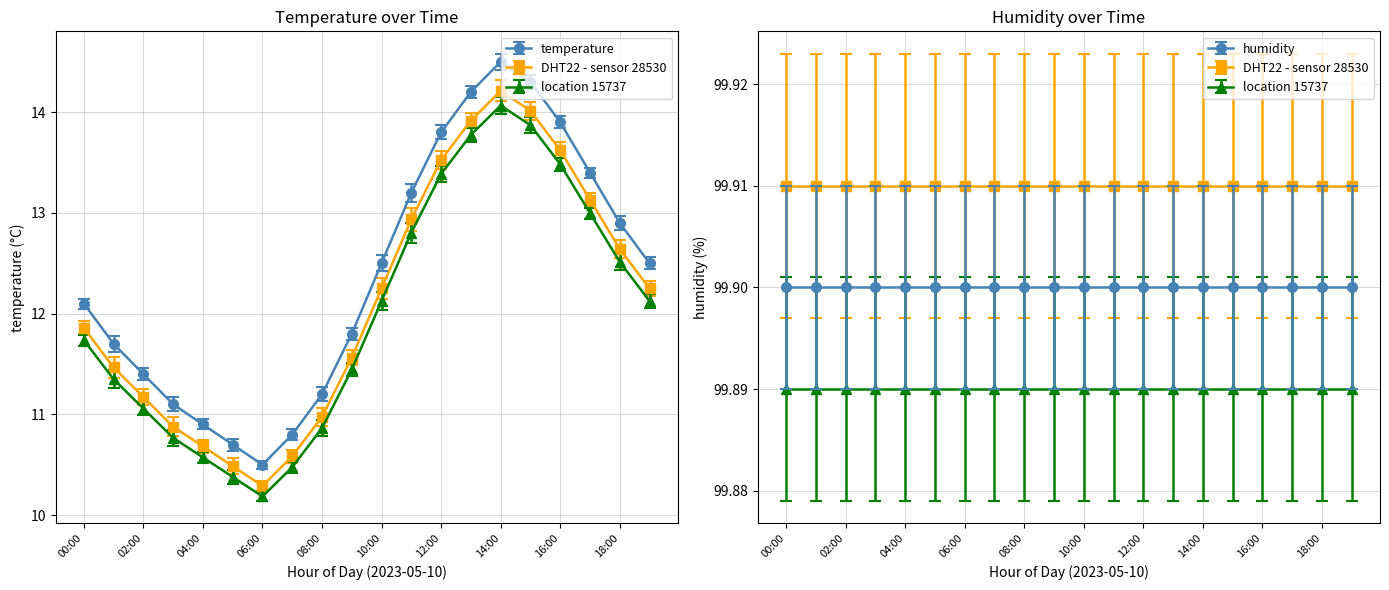

What is the difference between the maximum and minimum values in the temperature series?

4.0